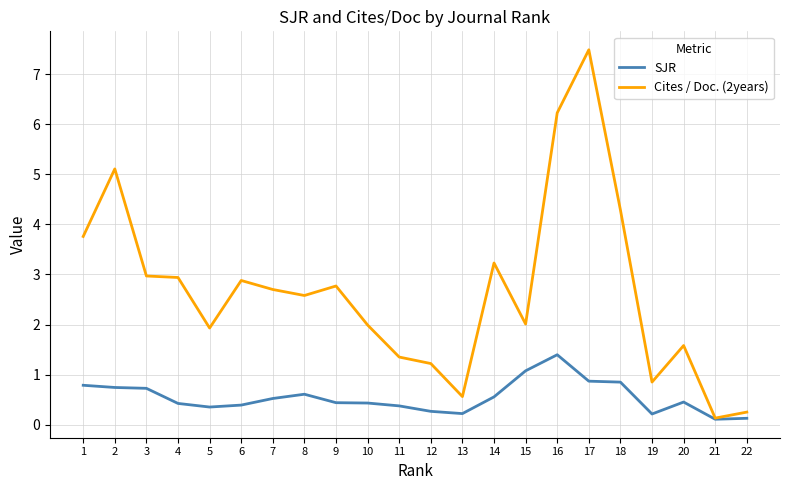

What is the difference between the Cites / Doc. (2years) values at 15 and 18?

2.3